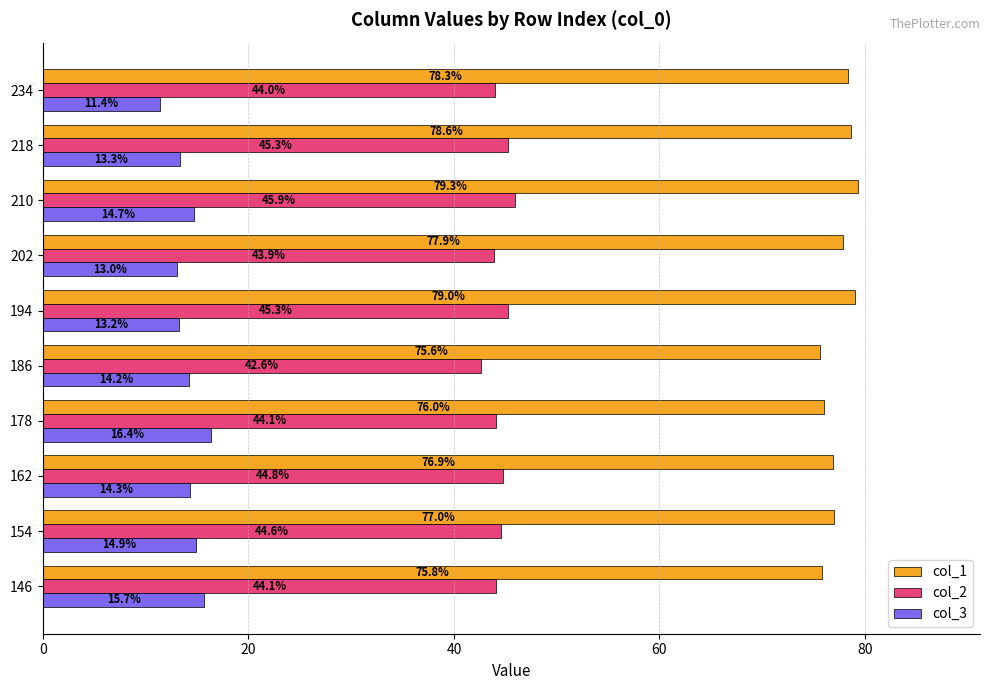

Rank the series by their maximum value, from highest to lowest.

col_1, col_2, col_3